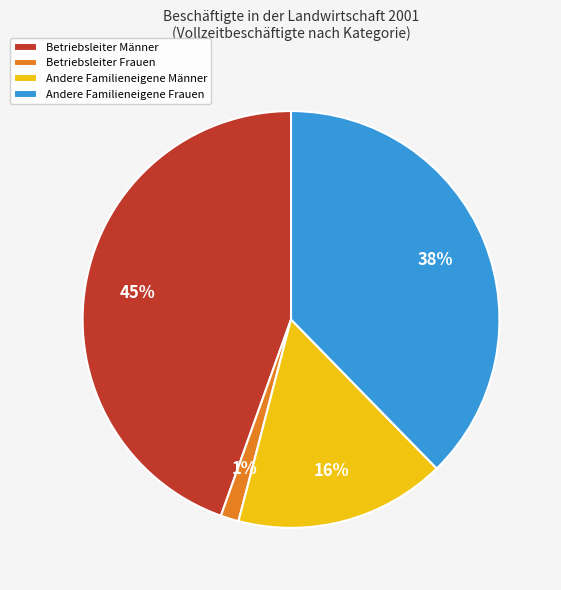

How many segments does this pie chart have?

4